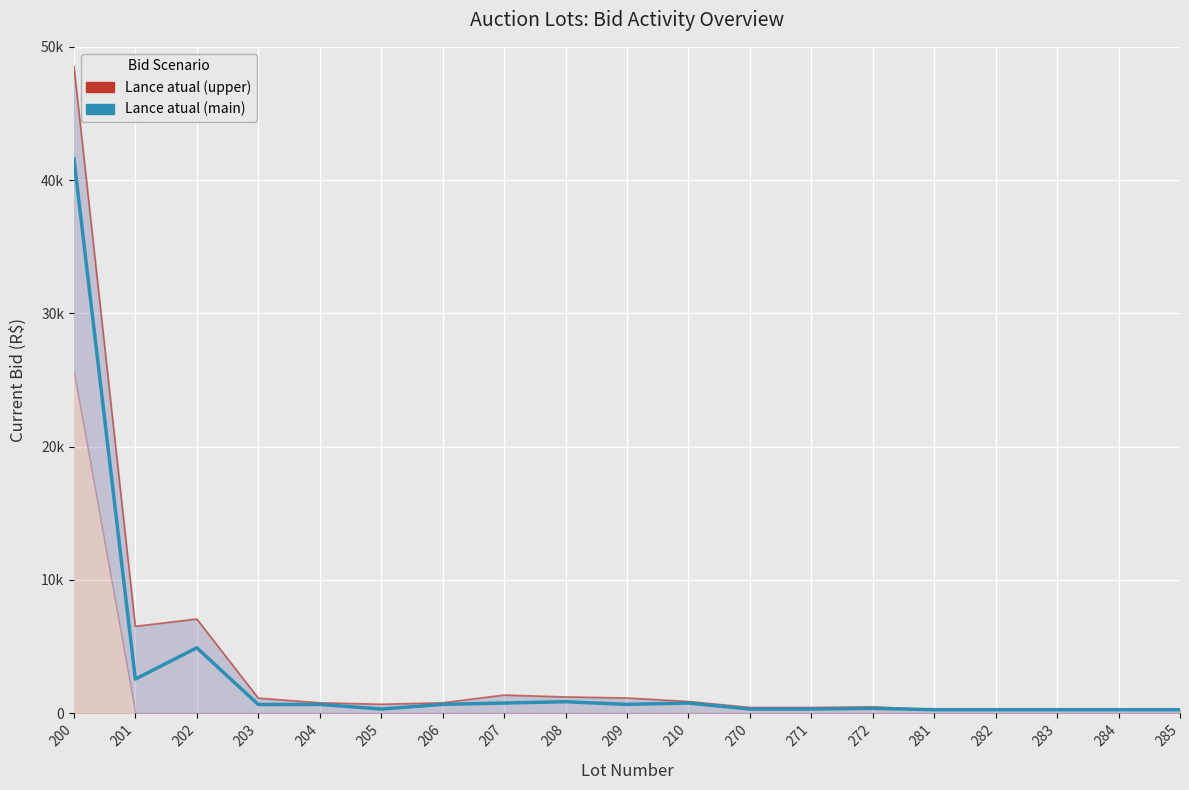

How many values in the Lance atual (upper) series exceed 770?

8